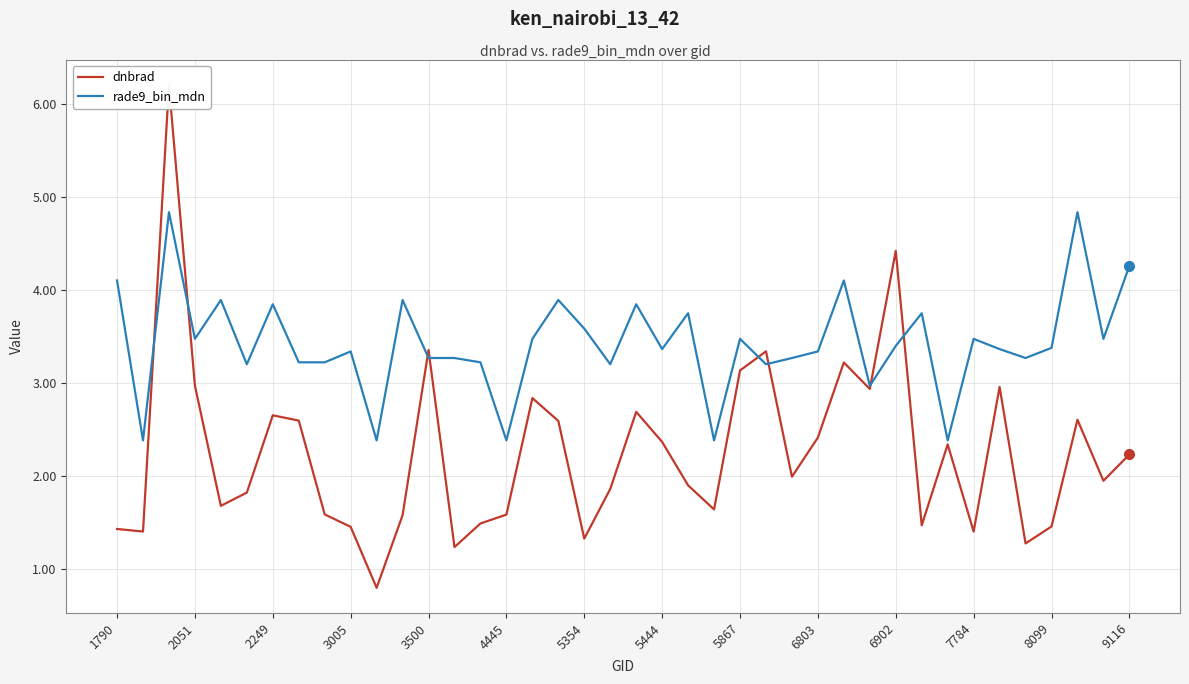

What is the difference between the maximum and minimum values in the dnbrad series?

5.4